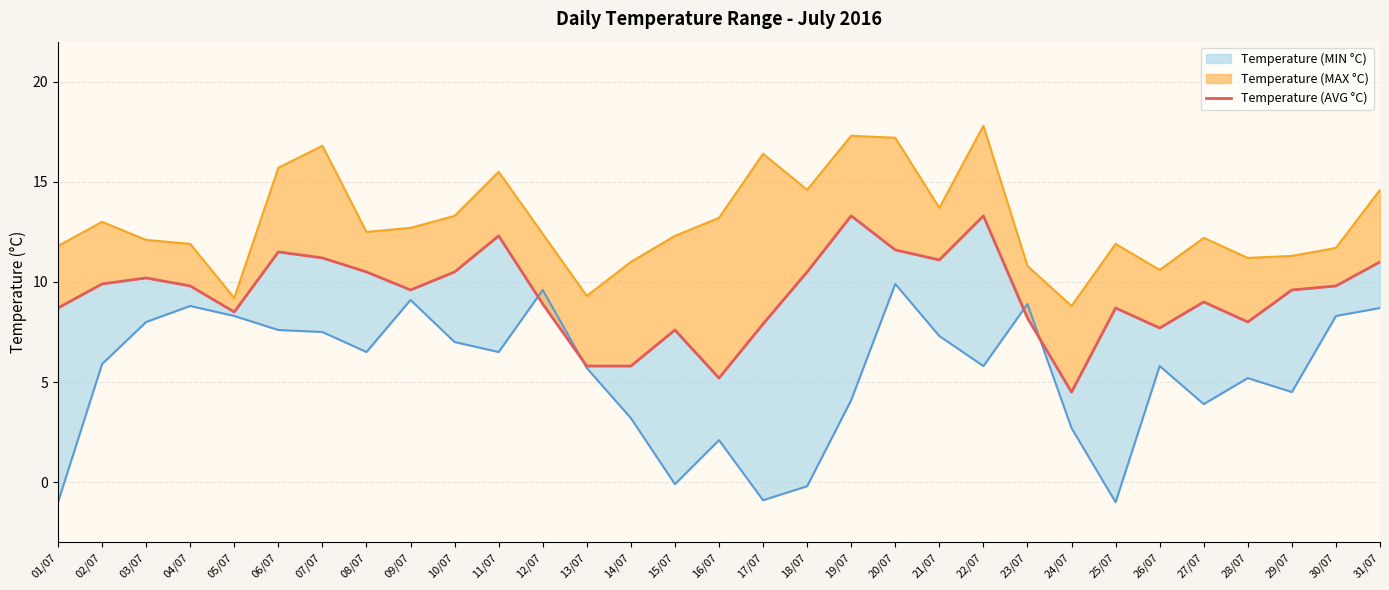

True or false: the data has more than 2 interior local peaks.

True